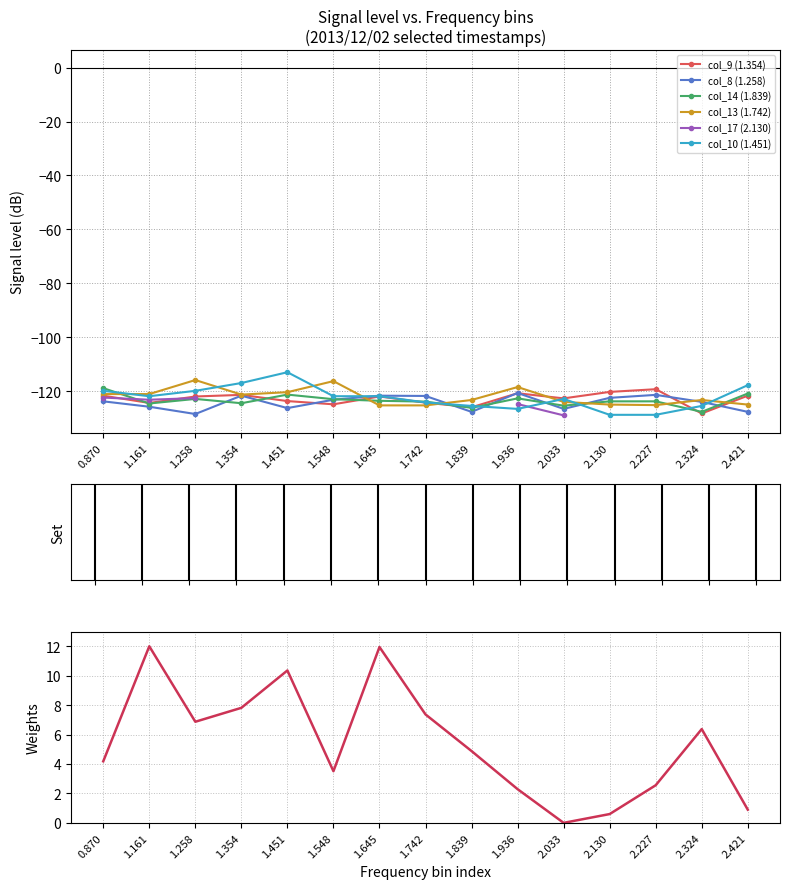

What is the greatest value displayed?

-113.0